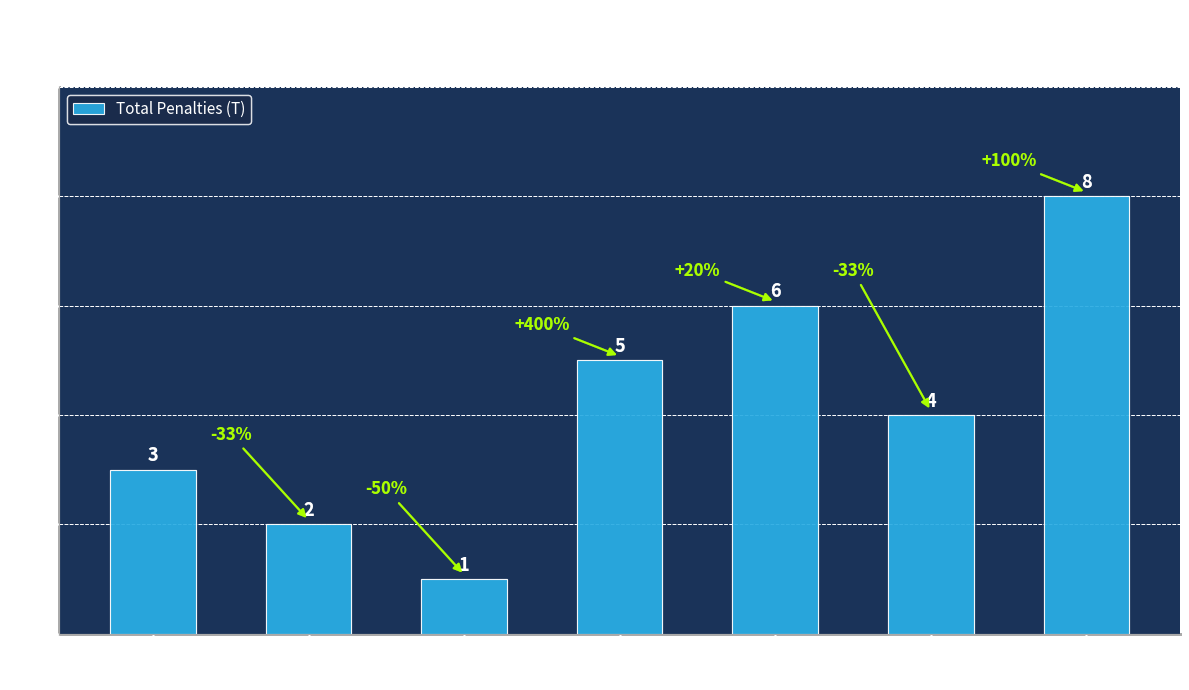

What is the value of the 1st bar from the left?

3